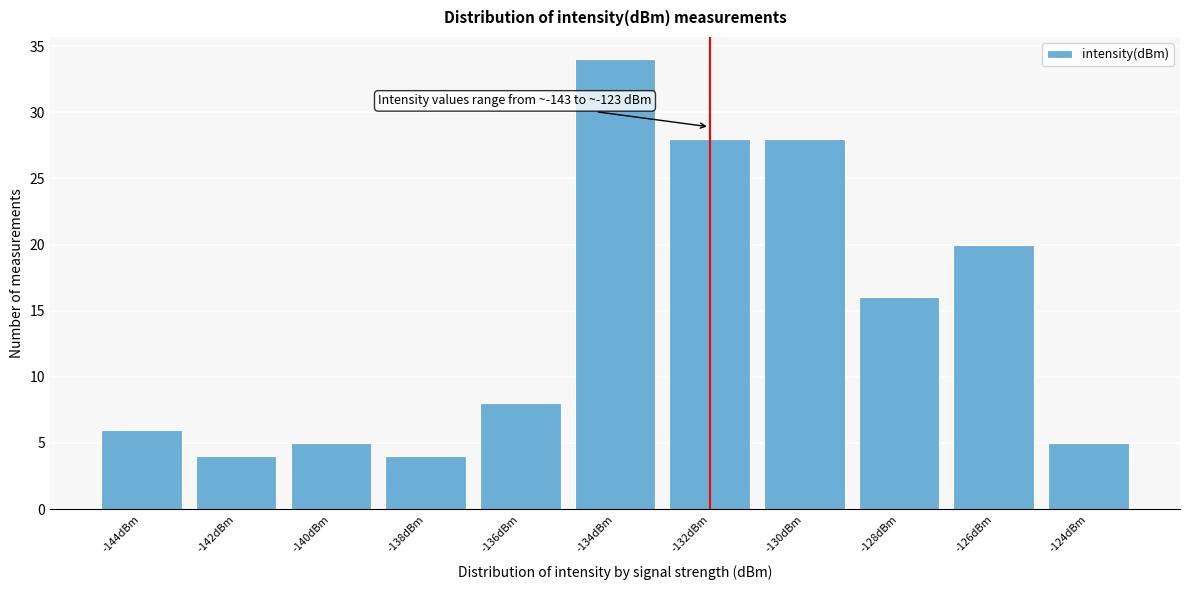

Reading left to right, transcribe all the data shown in this chart.

-144dBm=6	-142dBm=4	-140dBm=5	-138dBm=4	-136dBm=8	-134dBm=34	-132dBm=28	-130dBm=28	-128dBm=16	-126dBm=20	-124dBm=5